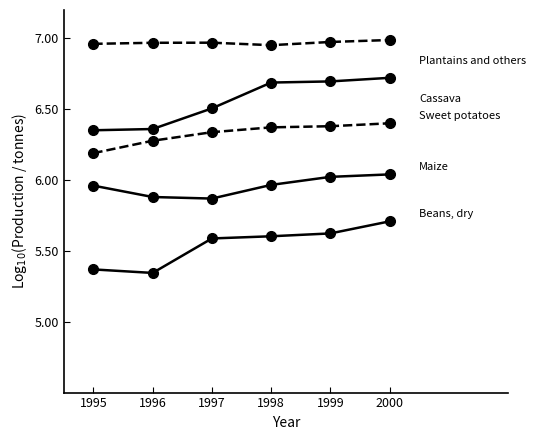

Reading left to right, extract all data points from this chart.

Maize: 6.0	5.9	5.9	6.0	6.0	6.0
Cassava: 6.4	6.4	6.5	6.7	6.7	6.7
Beans, dry: 5.4	5.3	5.6	5.6	5.6	5.7
Sweet potatoes: 6.2	6.3	6.3	6.4	6.4	6.4
Plantains and others: 7.0	7.0	7.0	7.0	7.0	7.0